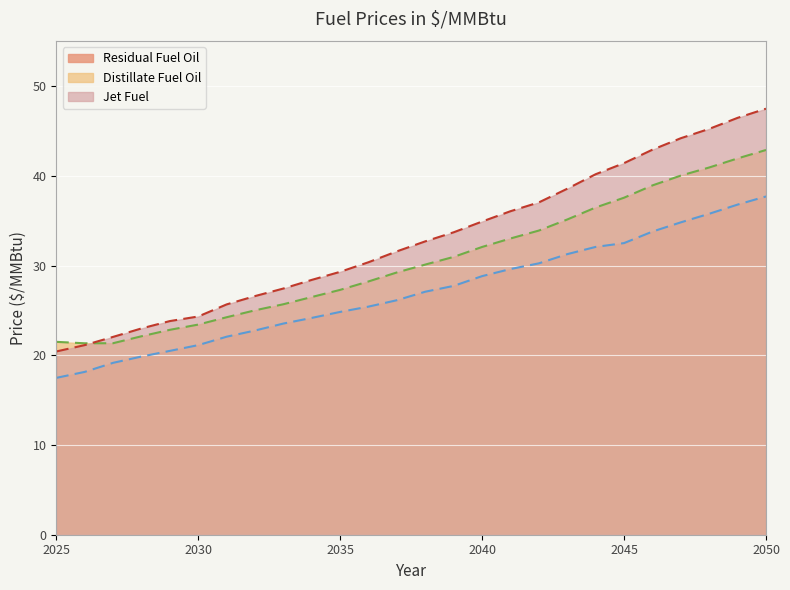

What is the sum of all Jet Fuel values?

854.8